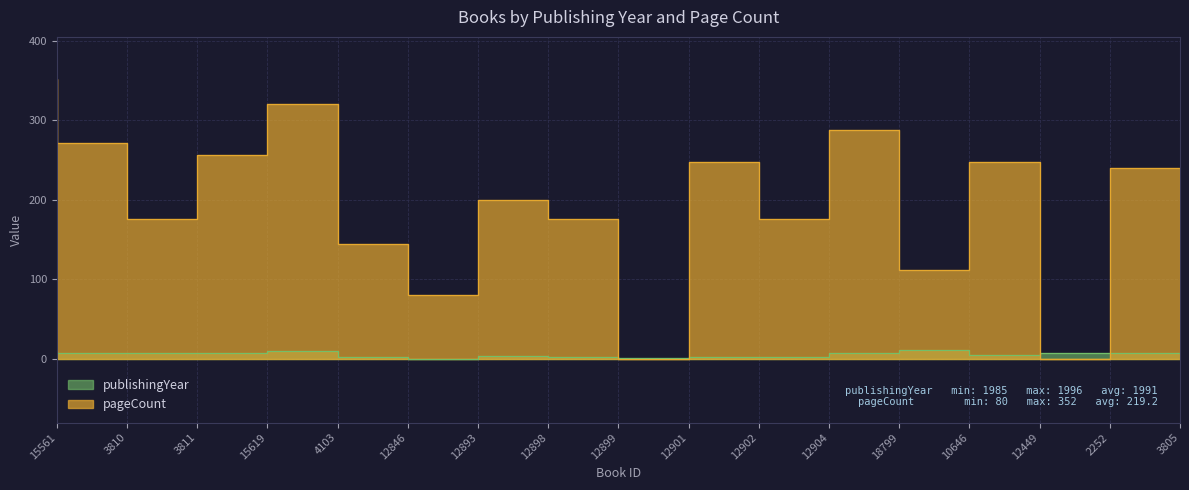

At which label does pageCount first exceed 200?

15561